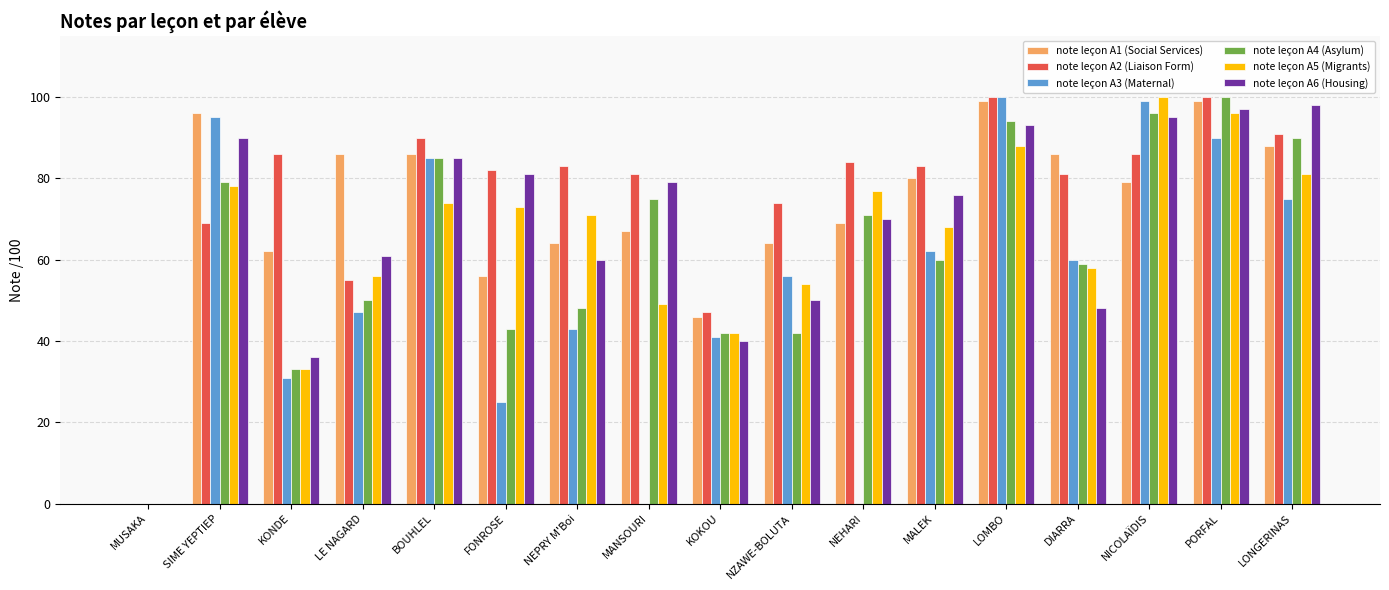

The note leçon A2 (Liaison Form) series shows 134 at DIARRA. True or false?

False